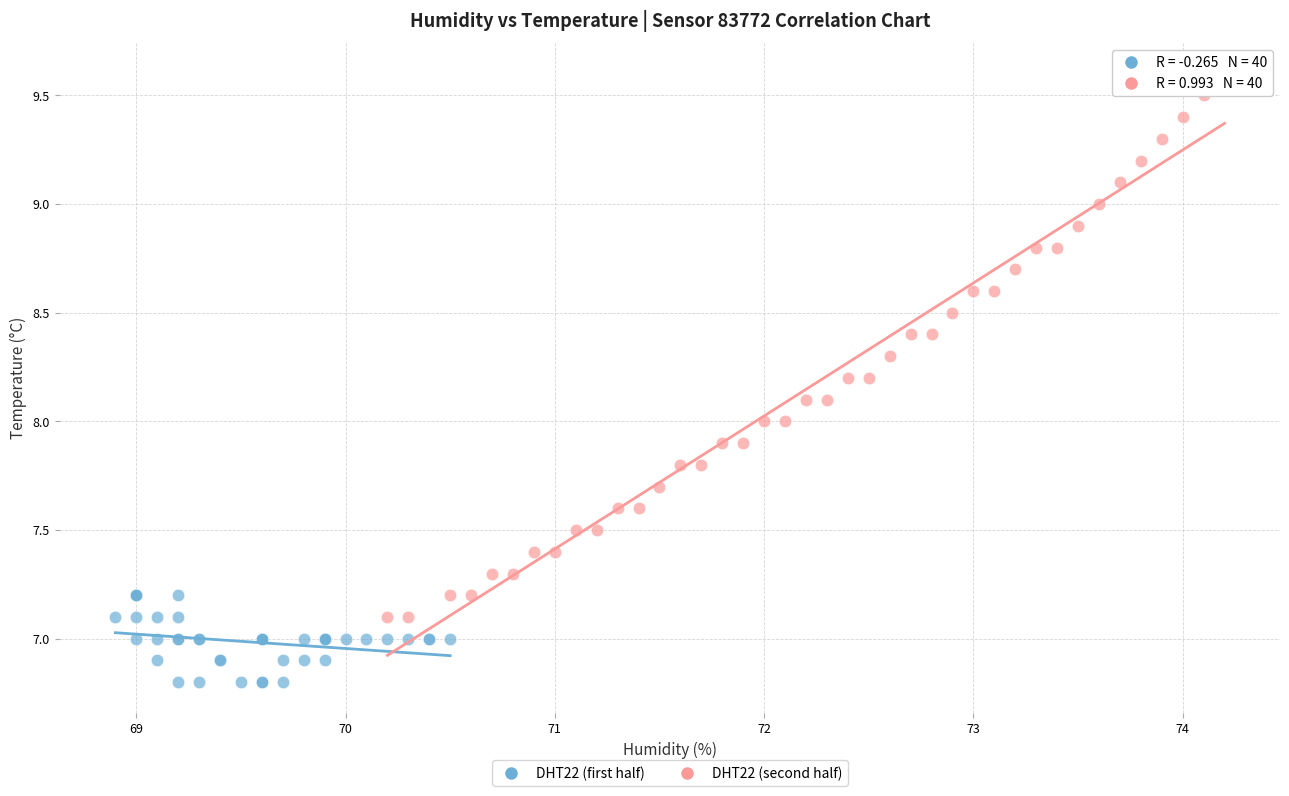

Which series reaches the maximum Y coordinate?

DHT22 (second half)